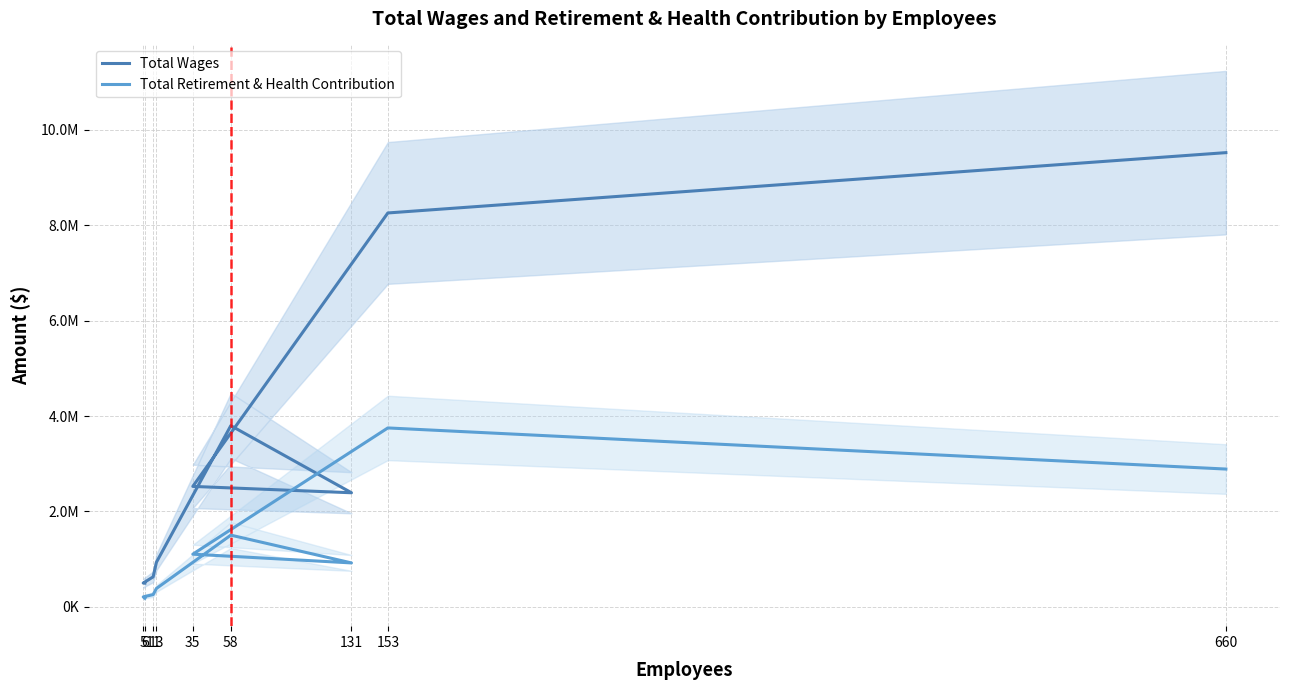

How many data points does each series have?

9